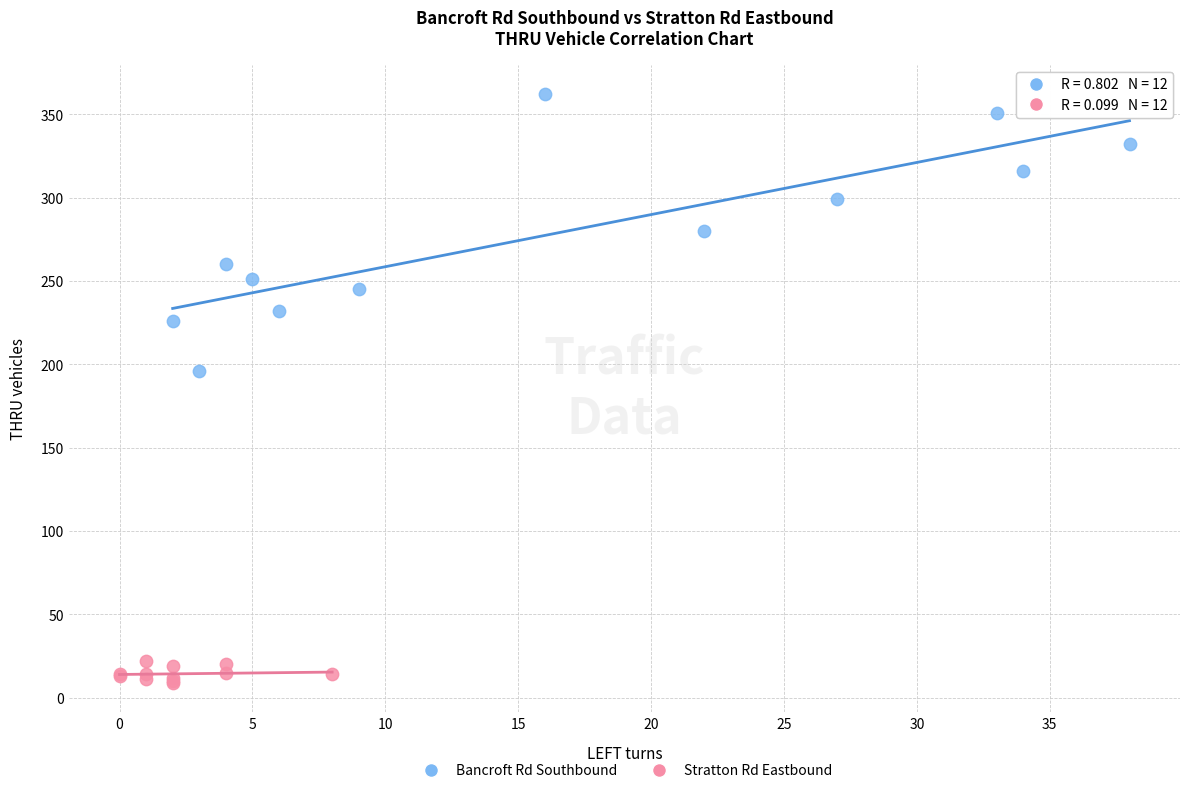

Which series has the largest Y range (max minus min)?

Bancroft Rd Southbound